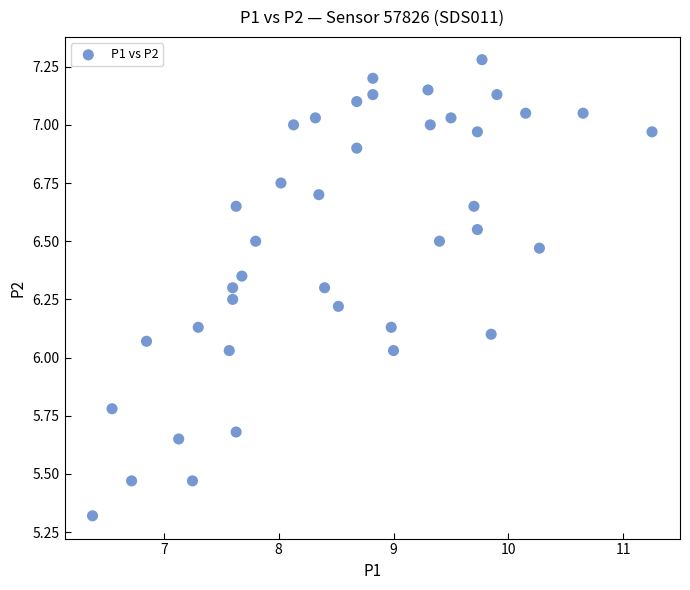

What is the range of X values (max minus min)?

4.9